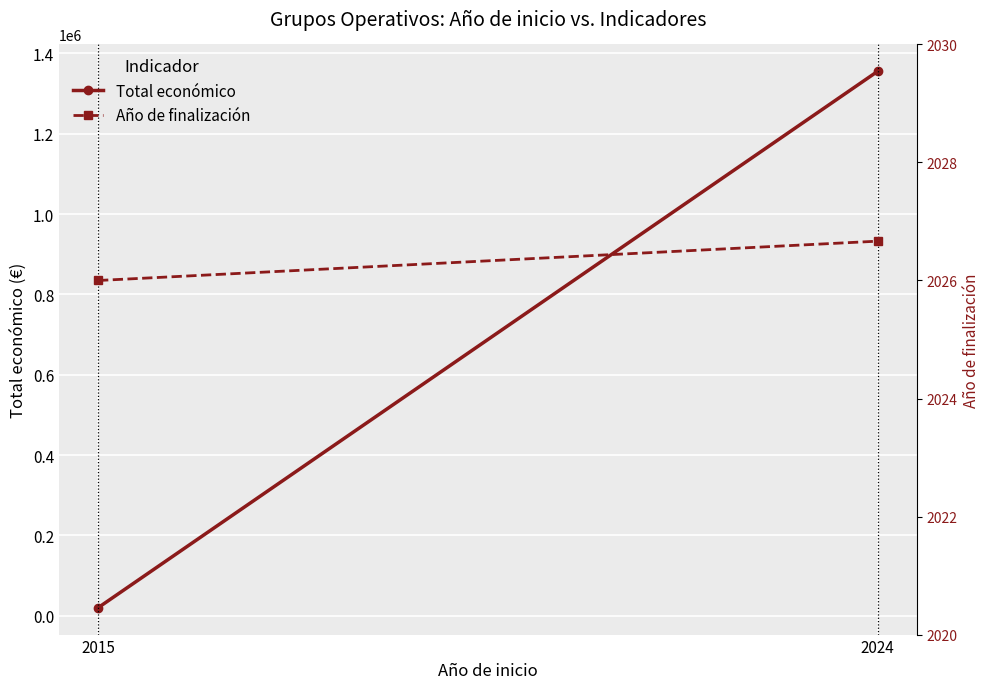

What is the difference between the maximum and minimum values in the Total económico series?

1335311.0